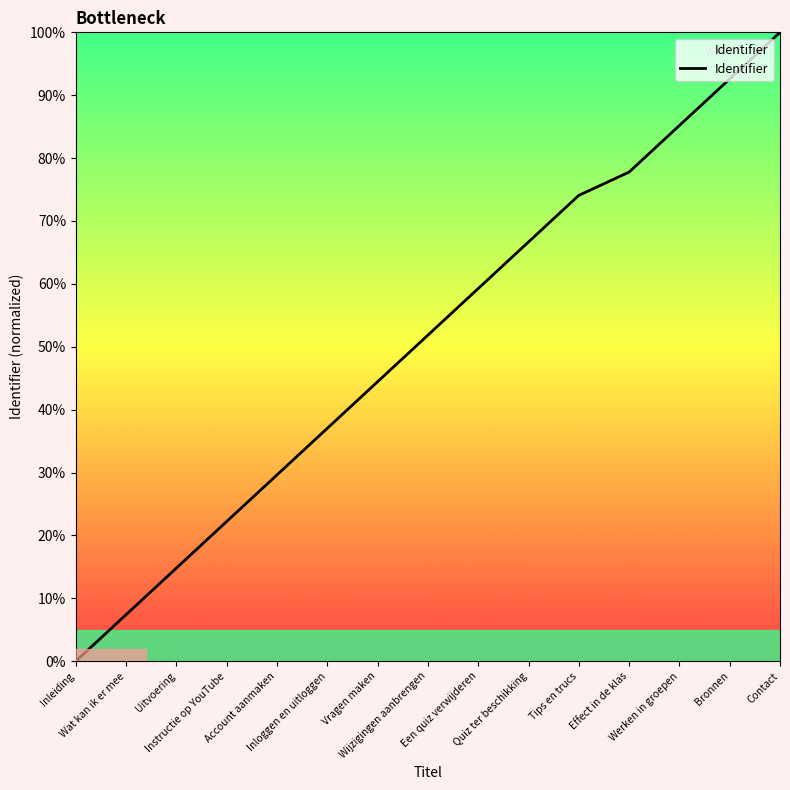

What is the greatest value displayed?

100.0